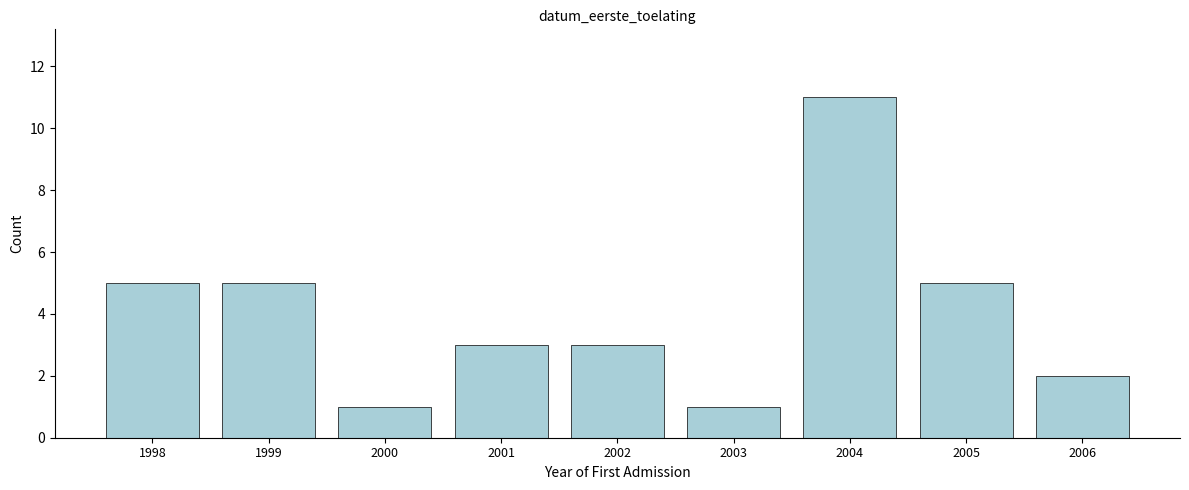

Reading left to right, transcribe all the data shown in this chart.

1998=5	1999=5	2000=1	2001=3	2002=3	2003=1	2004=11	2005=5	2006=2